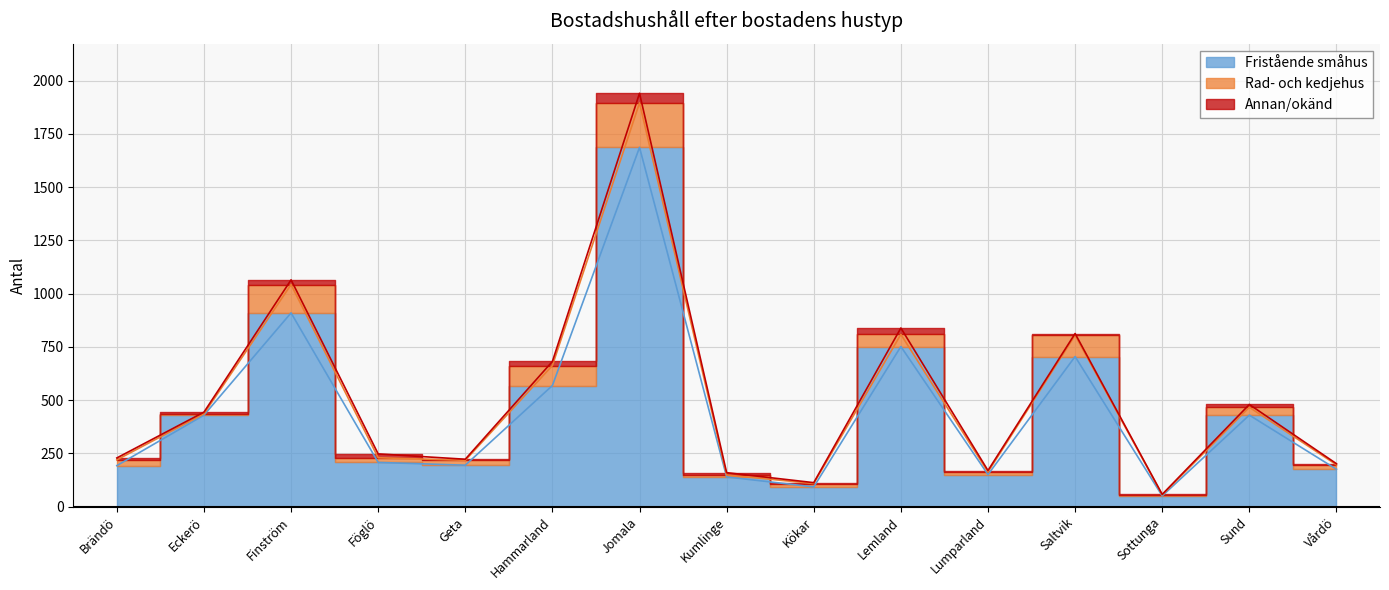

True or false: Annan/okänd and Fristående småhus cross at least once.

False